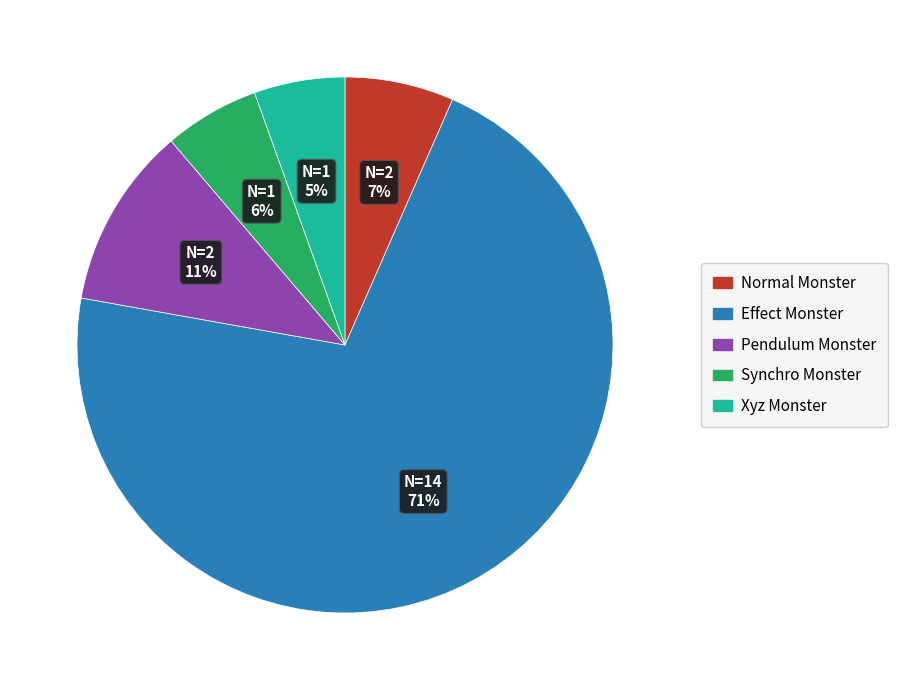

Which category has the biggest portion of the pie?

Effect Monster